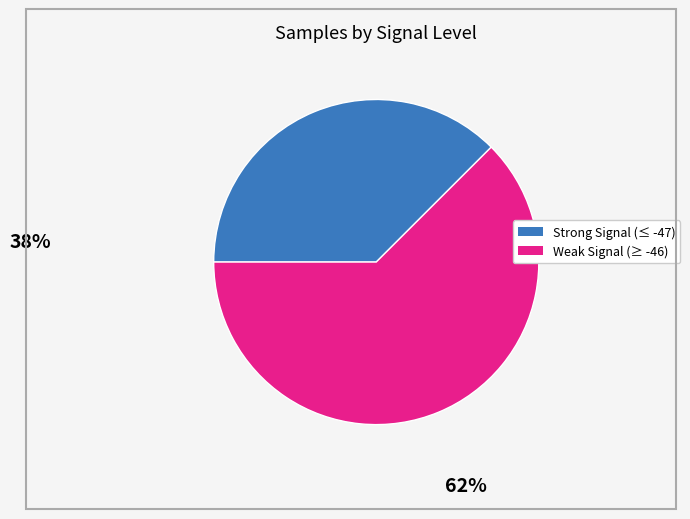

Is there a majority slice in this chart?

Yes